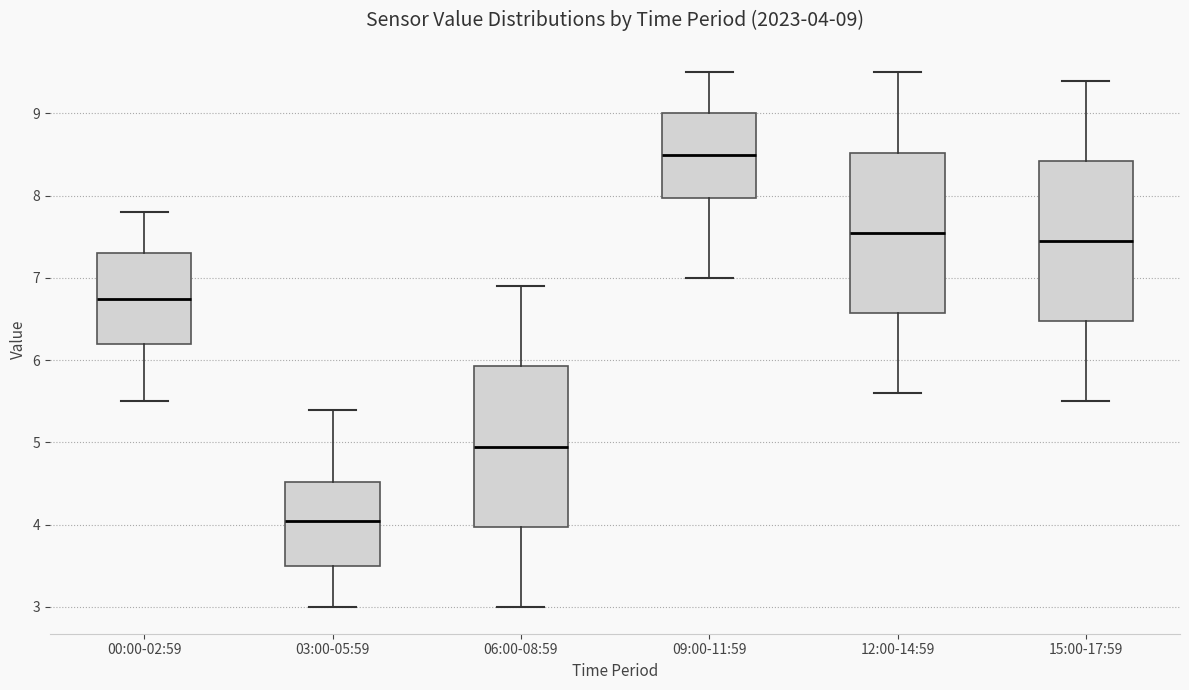

Which box's median line is the highest?

09:00-11:59